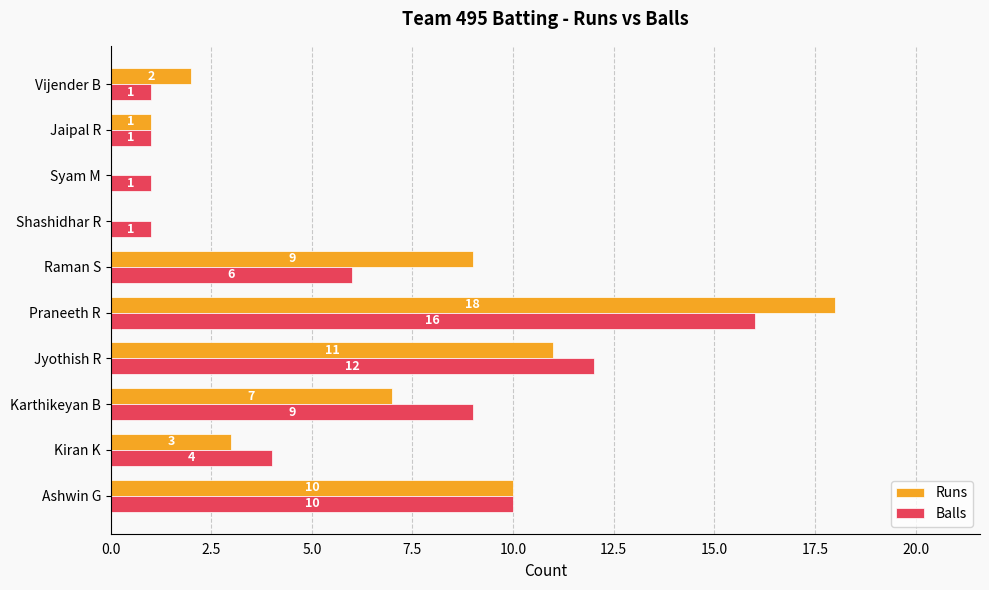

Count the number of data series in this chart.

2